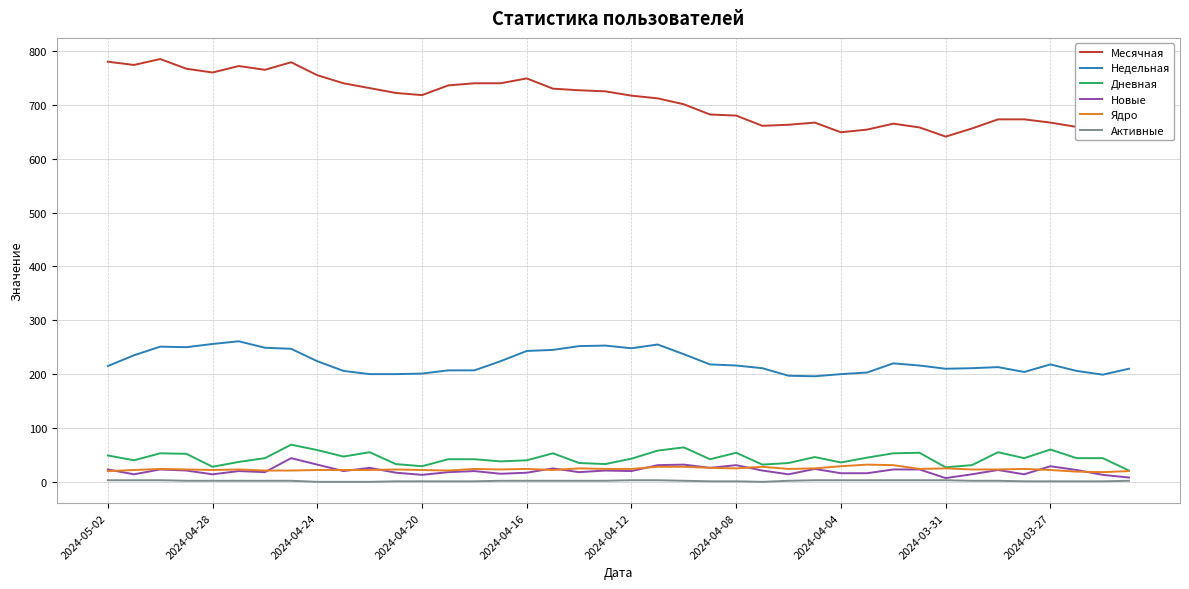

What are all the series names shown in the legend?

Месячная, Недельная, Дневная, Новые, Ядро, Активные